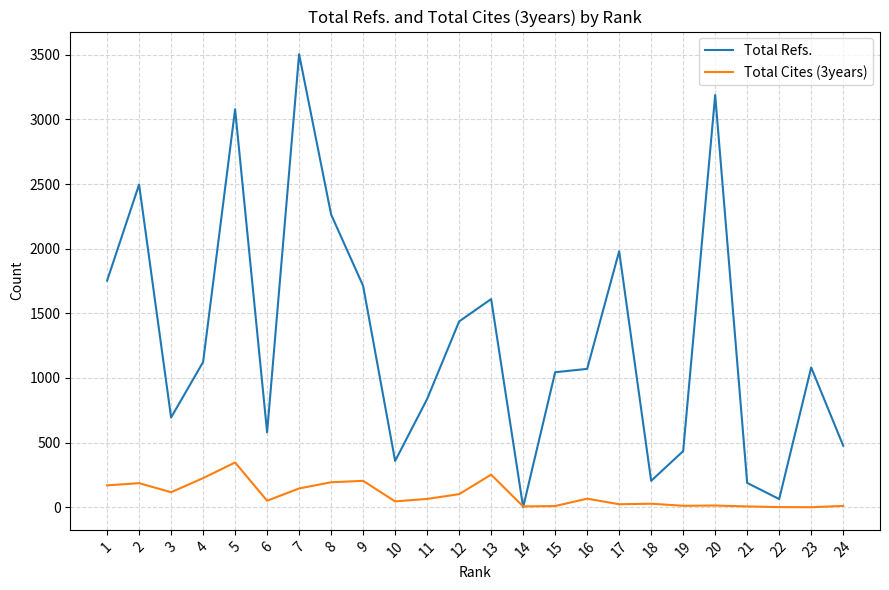

Rank the series by their maximum value, from highest to lowest.

Total Refs., Total Cites (3years)